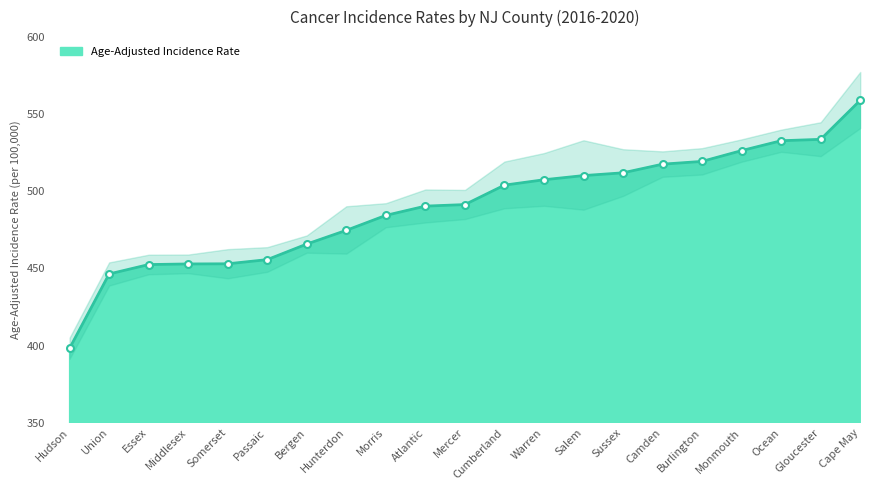

How many categories are shown in the chart?

21